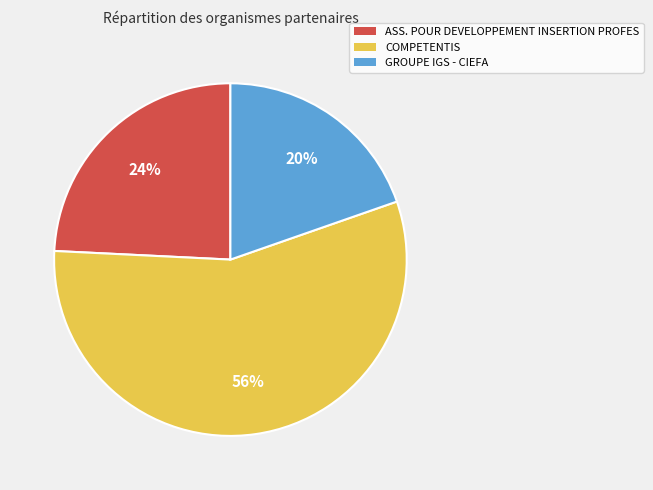

True or false: ASS. POUR DEVELOPPEMENT INSERTION PROFES accounts for 24% of the total.

True